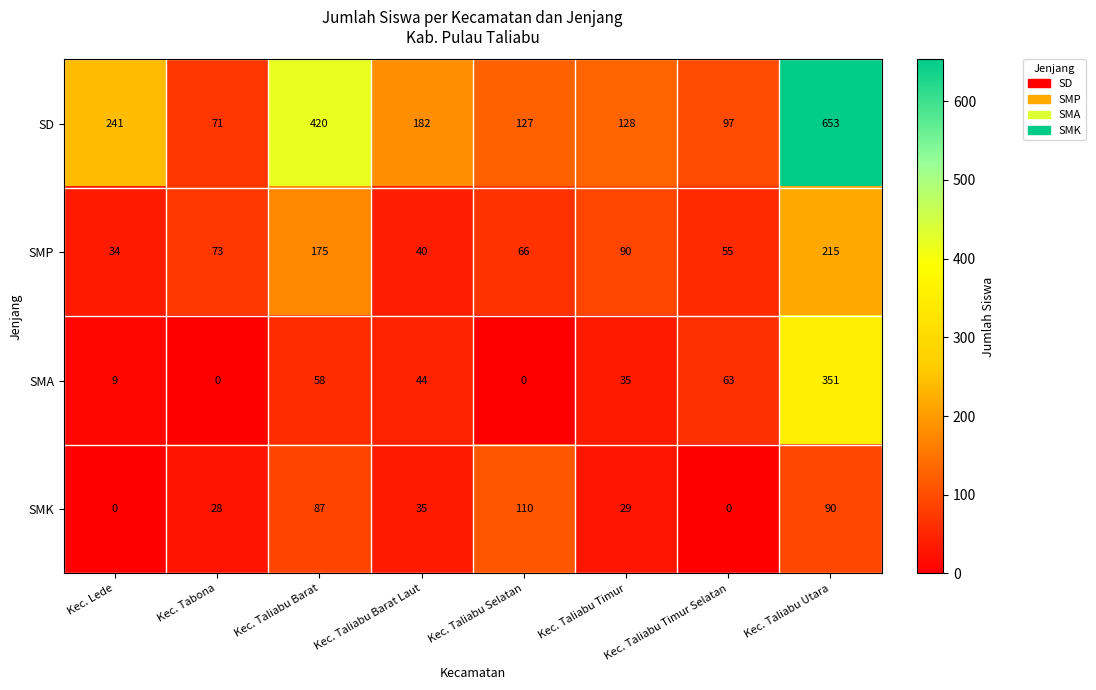

What is the highest value of the SMP series?

215